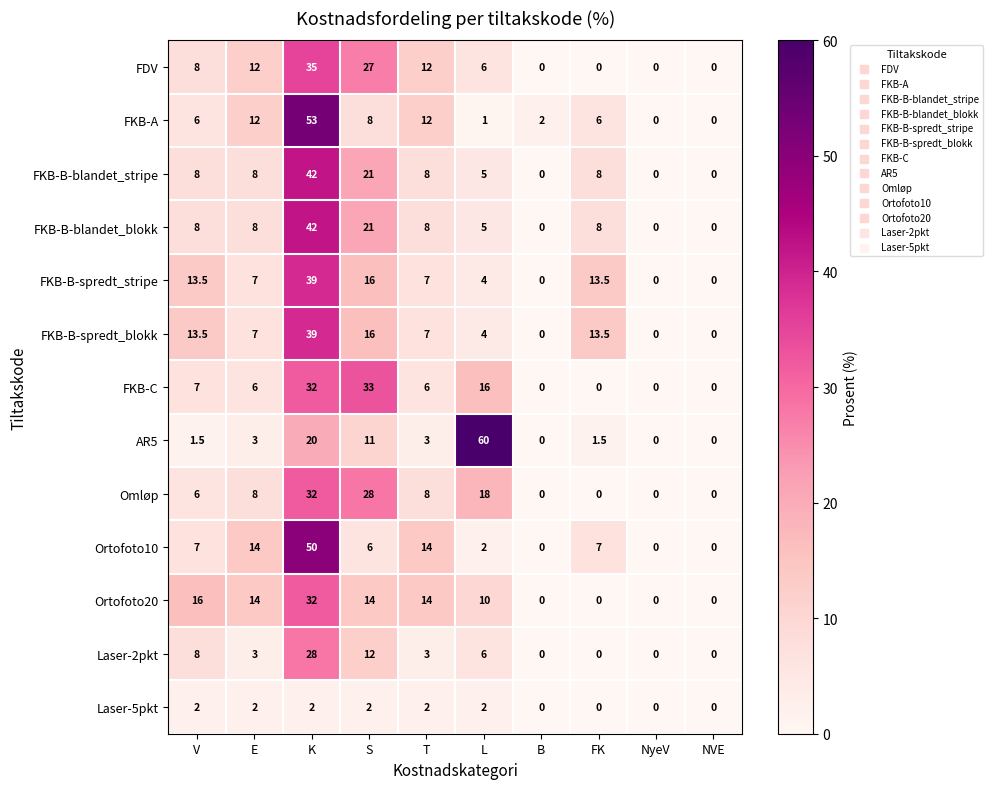

True or false: FKB-A has a value of 13.2 at S.

False